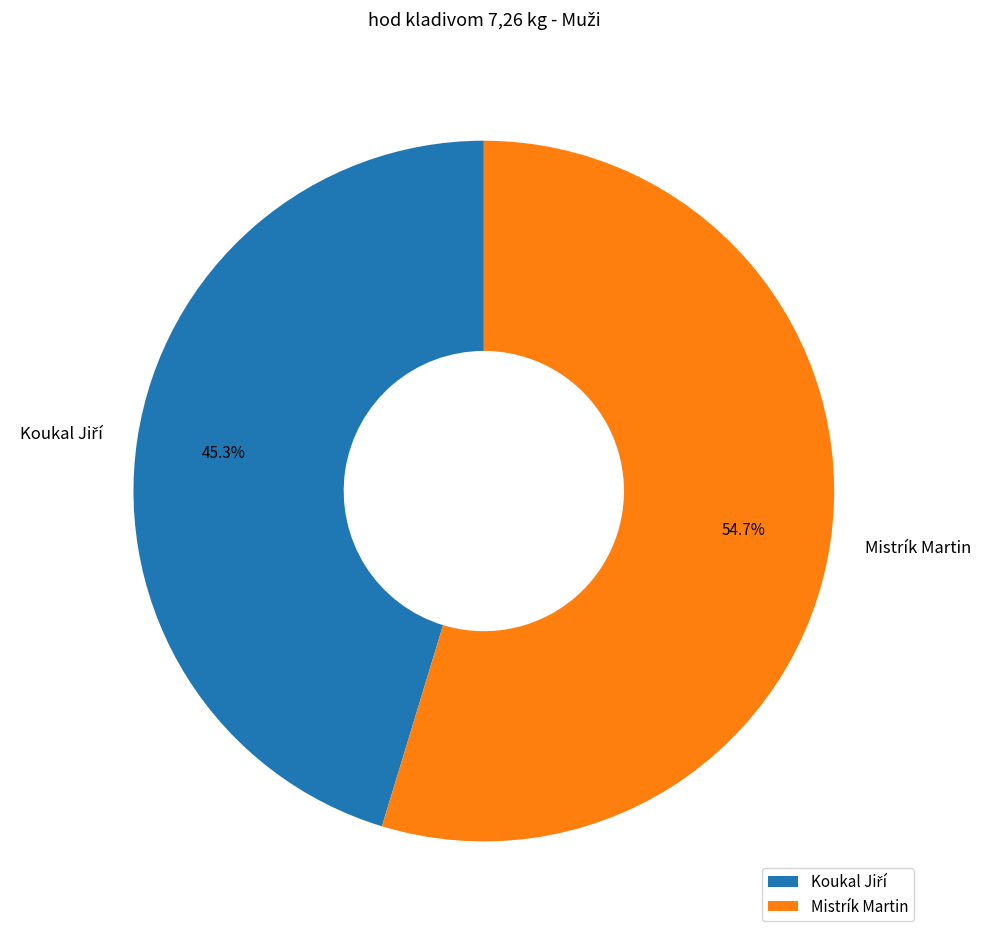

How much of the chart is everything except Mistrík Martin?

45.3%